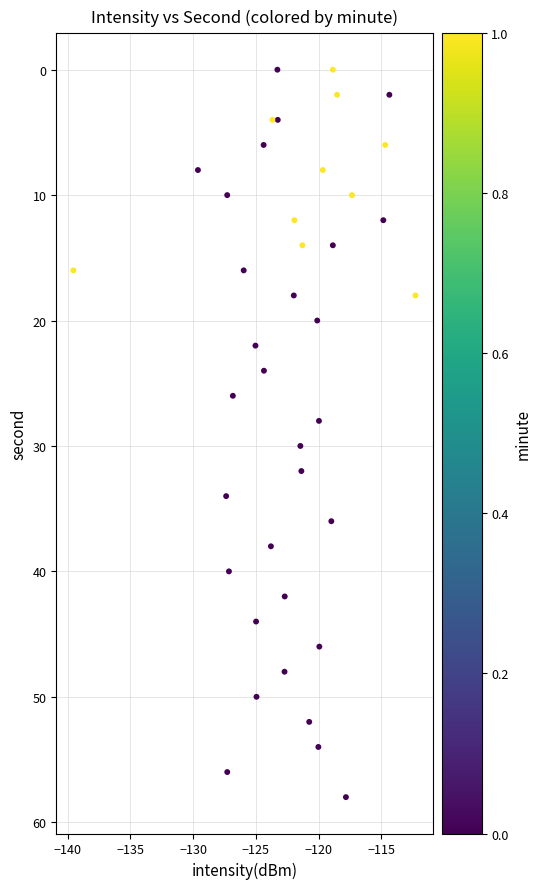

What is the range of Y values (max minus min)?

58